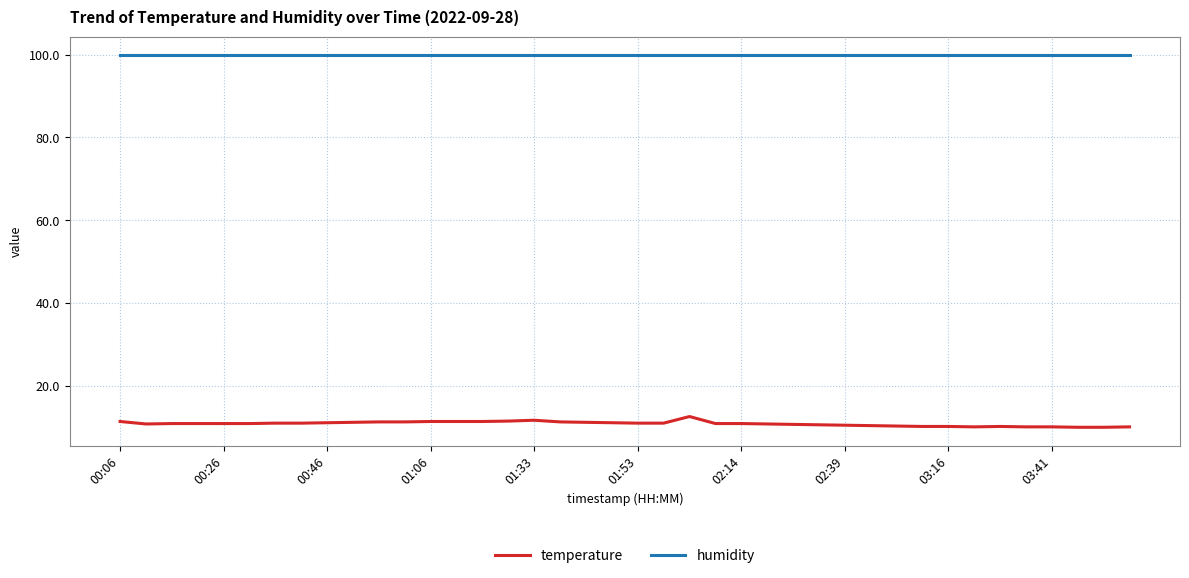

True or false: humidity and temperature cross at least once.

False